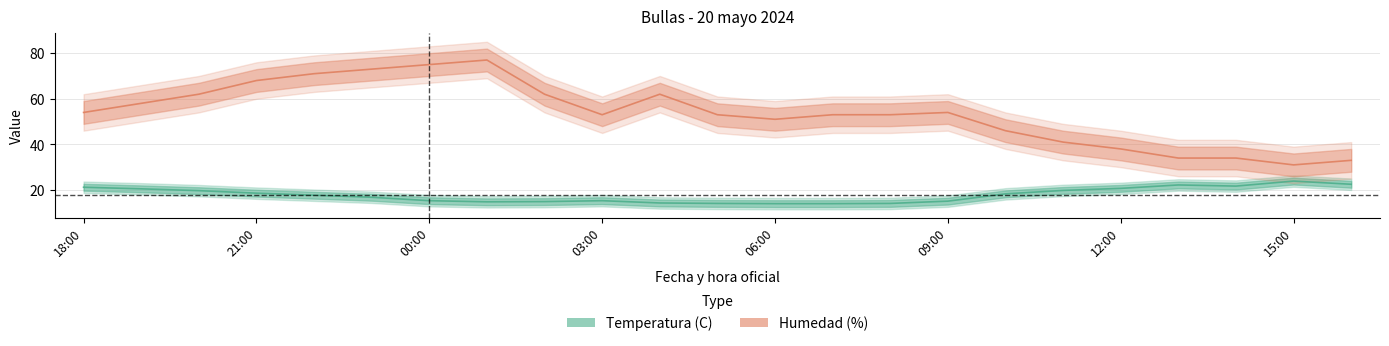

Is it true that Temperatura (C) equals 19.7 at 20:00?

True